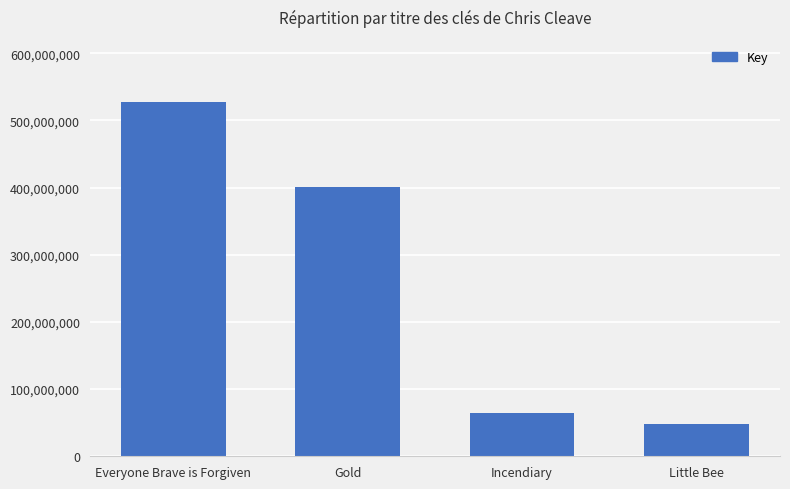

What position from the right is Everyone Brave is Forgiven?

4